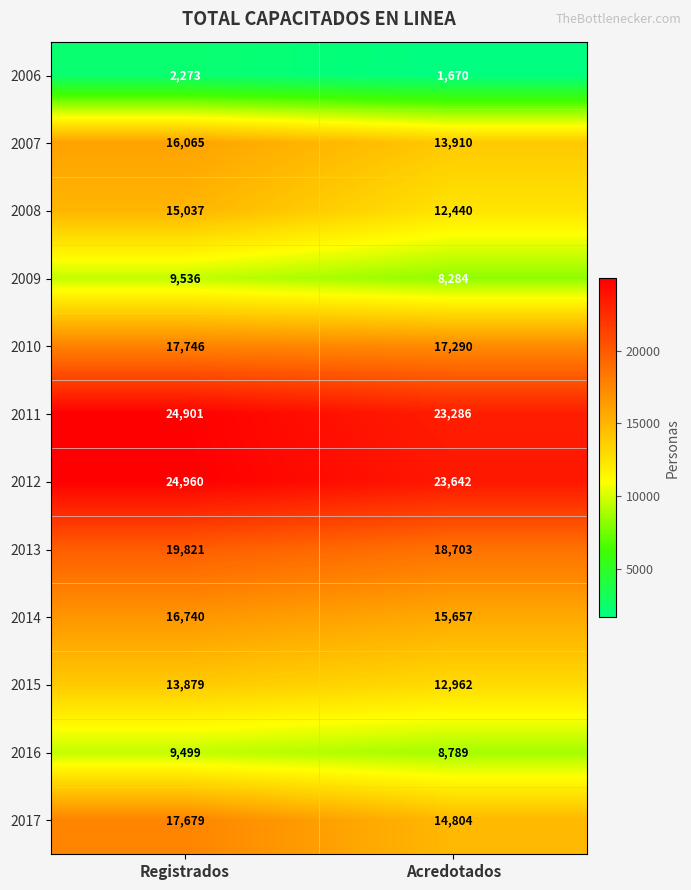

What is the difference between the highest and lowest values at Acredotados?

21972